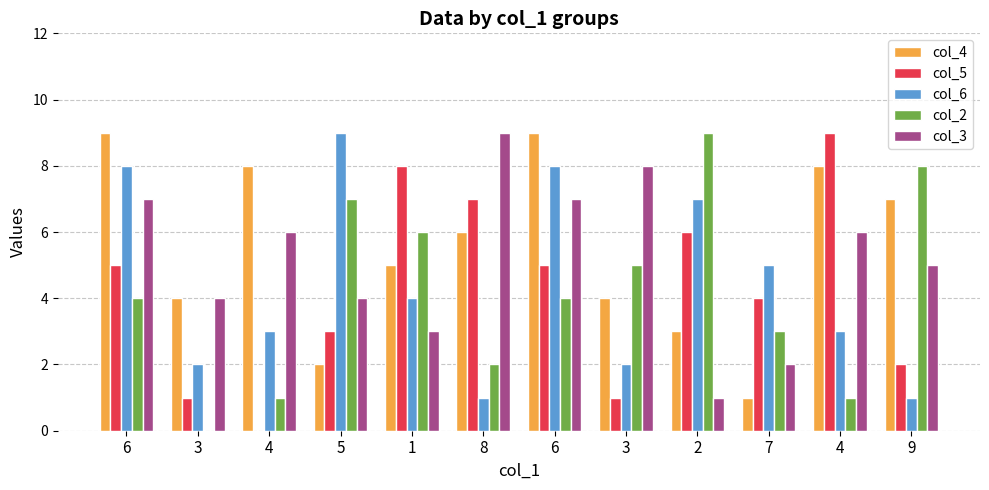

How many categories are shown in the chart?

12